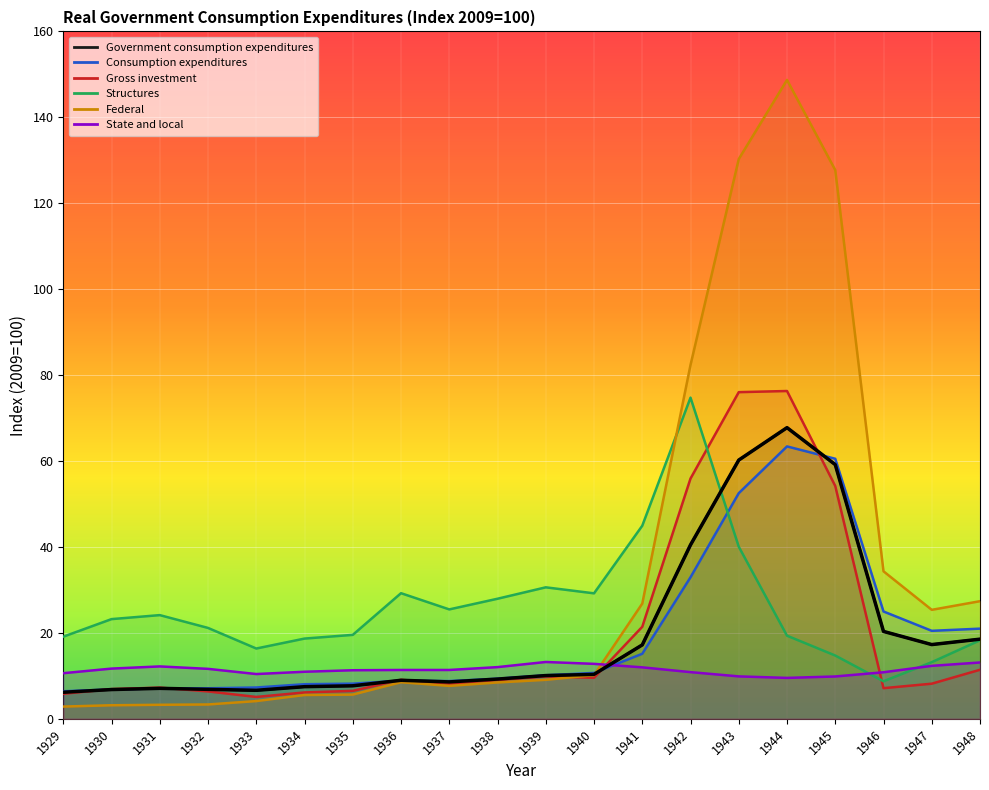

Where is Consumption expenditures nearest to the value 34?

1942